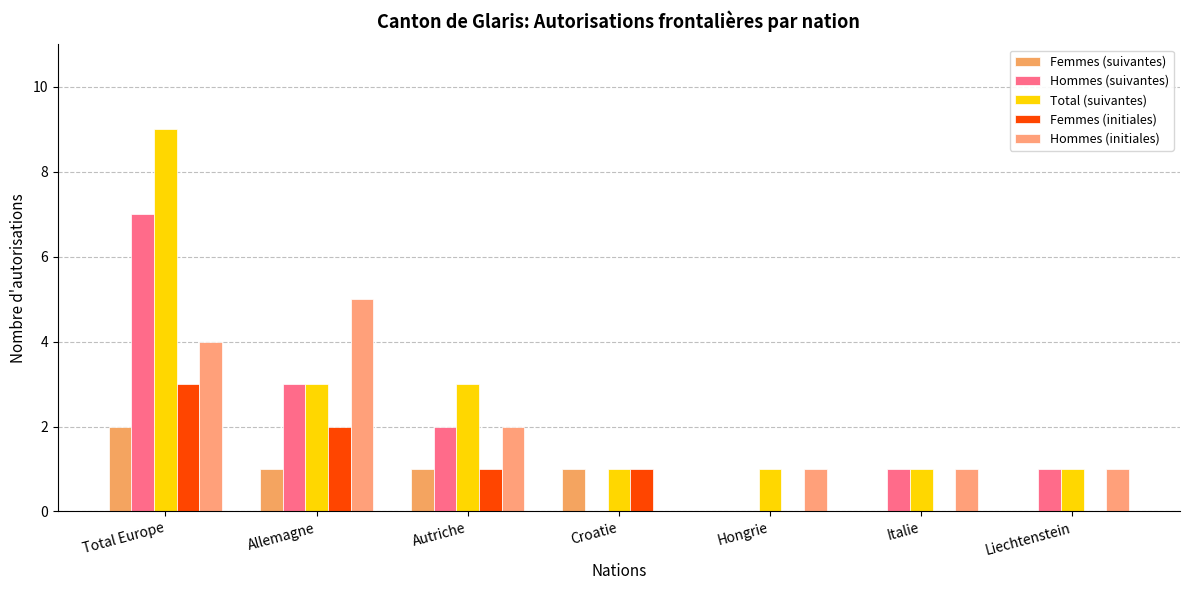

Reading left to right, extract all data points from this chart.

Femmes (suivantes): Total Europe=2	Allemagne=1	Autriche=1	Croatie=1	Hongrie=0	Italie=0	Liechtenstein=0
Hommes (suivantes): Total Europe=7	Allemagne=3	Autriche=2	Croatie=0	Hongrie=0	Italie=1	Liechtenstein=1
Total (suivantes): Total Europe=9	Allemagne=3	Autriche=3	Croatie=1	Hongrie=1	Italie=1	Liechtenstein=1
Femmes (initiales): Total Europe=3	Allemagne=2	Autriche=1	Croatie=1	Hongrie=0	Italie=0	Liechtenstein=0
Hommes (initiales): Total Europe=4	Allemagne=5	Autriche=2	Croatie=0	Hongrie=1	Italie=1	Liechtenstein=1